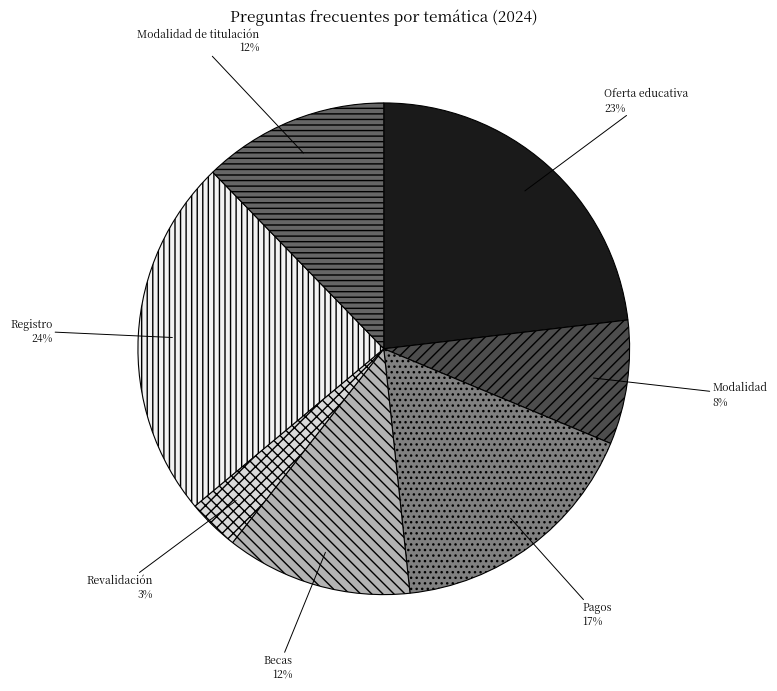

To the nearest percent, what percentage of the pie is Modalidad?

8%